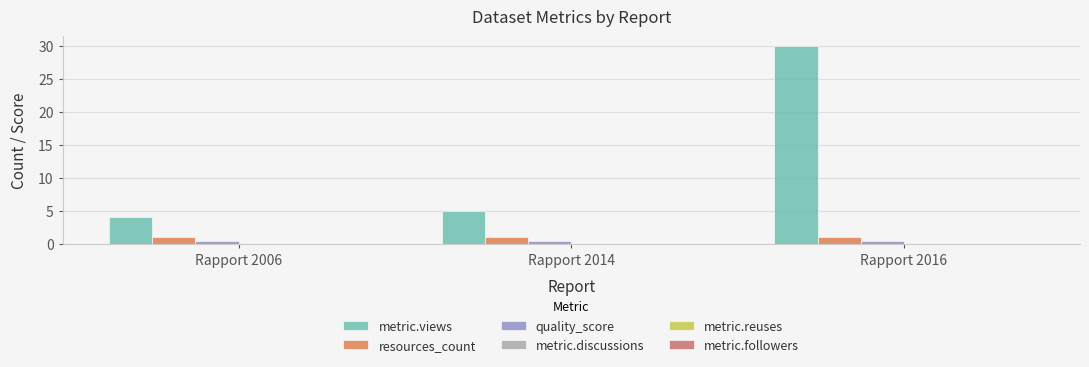

Reading left to right, list all the values displayed in this chart.

metric.views: Rapport 2006=4.0	Rapport 2014=5.0	Rapport 2016=30.0
resources_count: Rapport 2006=1.0	Rapport 2014=1.0	Rapport 2016=1.0
quality_score: Rapport 2006=0.4	Rapport 2014=0.4	Rapport 2016=0.4